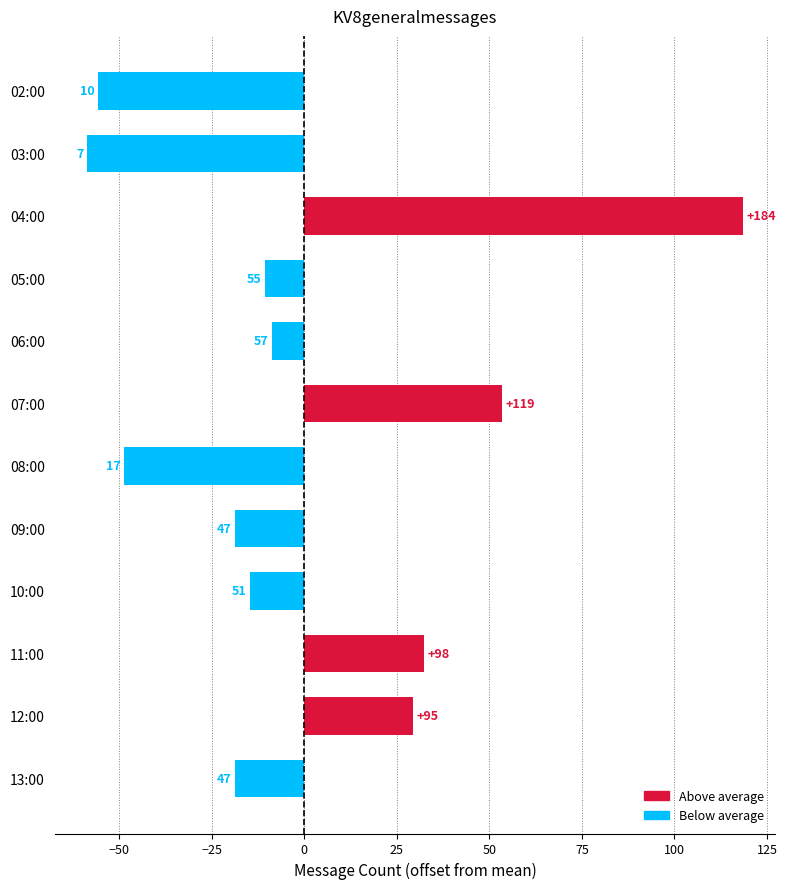

Which label corresponds to the largest value in the chart?

04:00